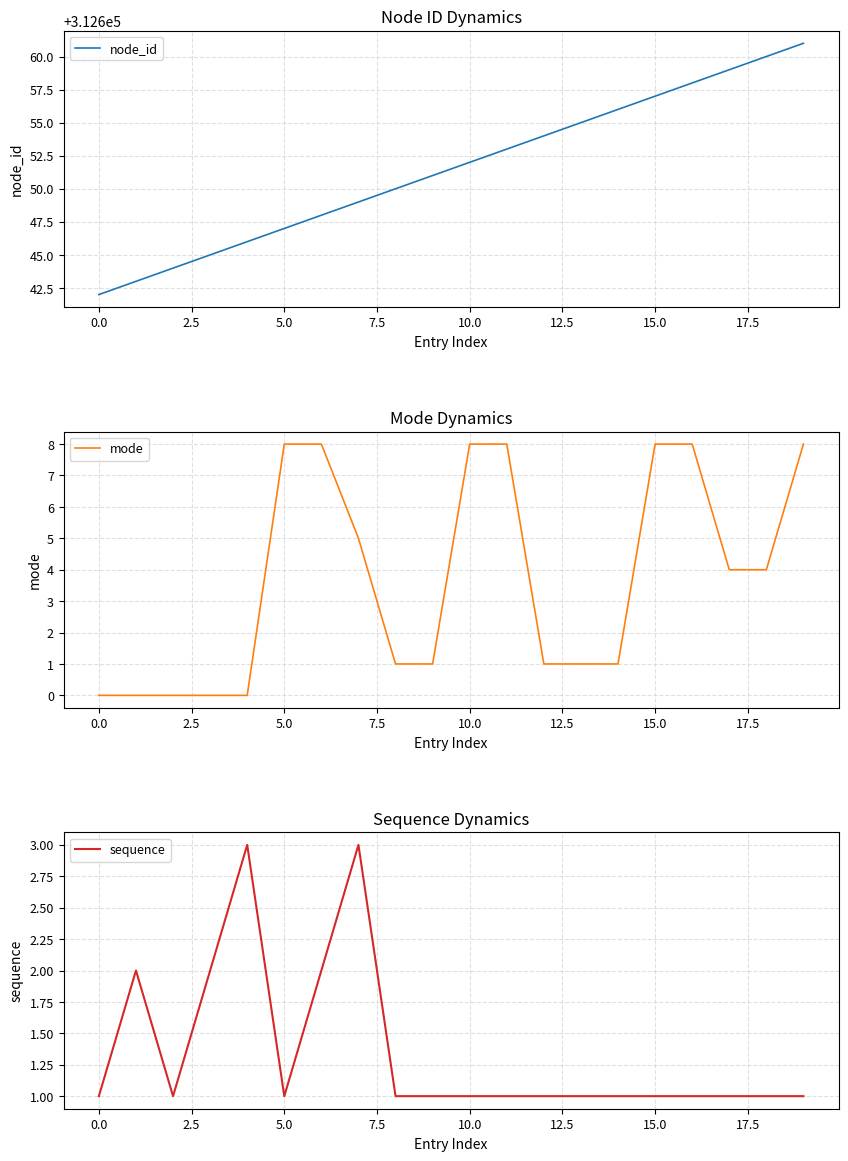

Does the chart have visible grid lines?

Yes